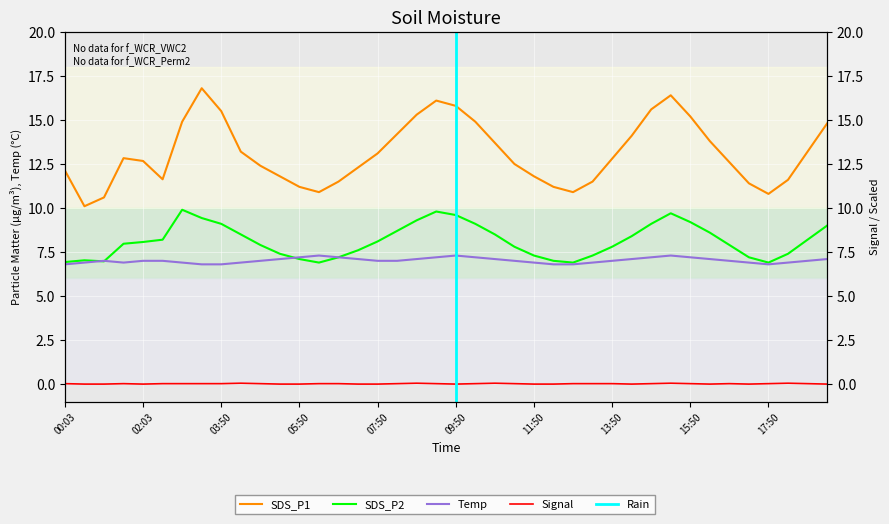

What is the sum of the SDS_P1 values at 14:20 and 04:50?

26.5